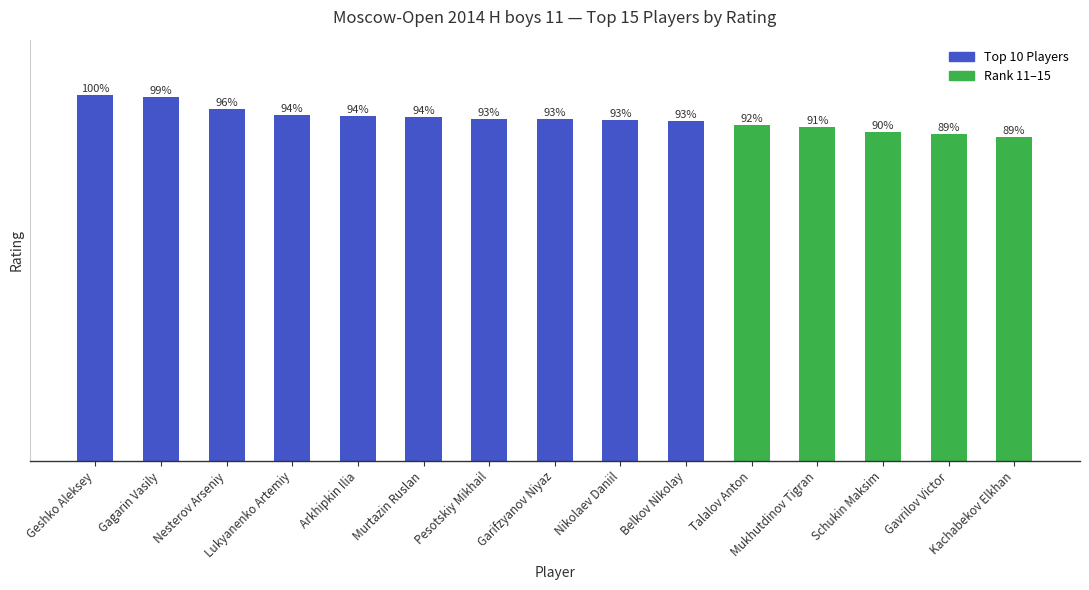

Which category has the highest value across all series?

Geshko Aleksey